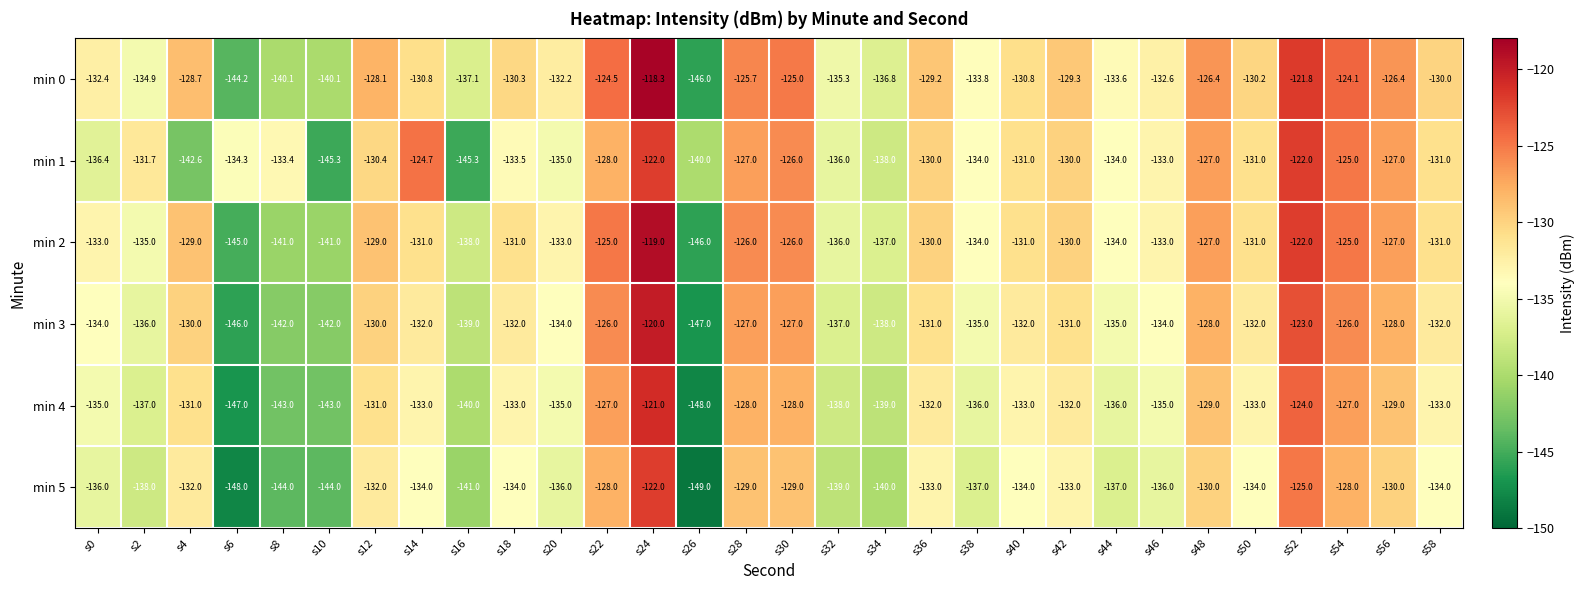

What is the difference between the maximum and minimum values in the min 4 series?

27.0